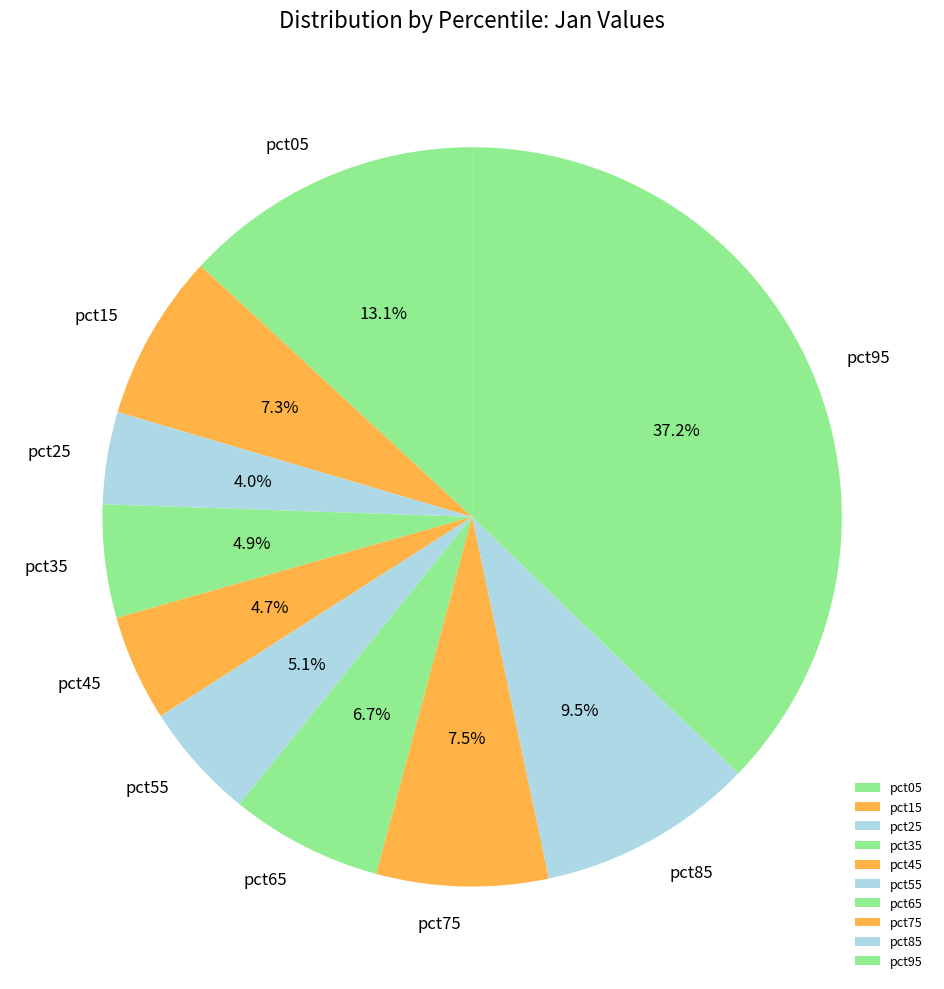

Is it true that pct05 is 13% of the pie?

True